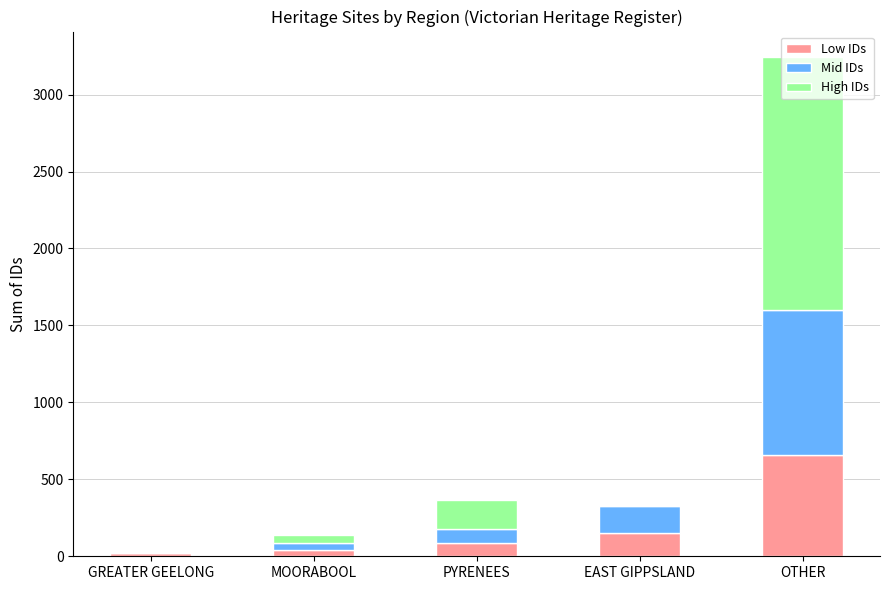

How many categories are shown in the chart?

5